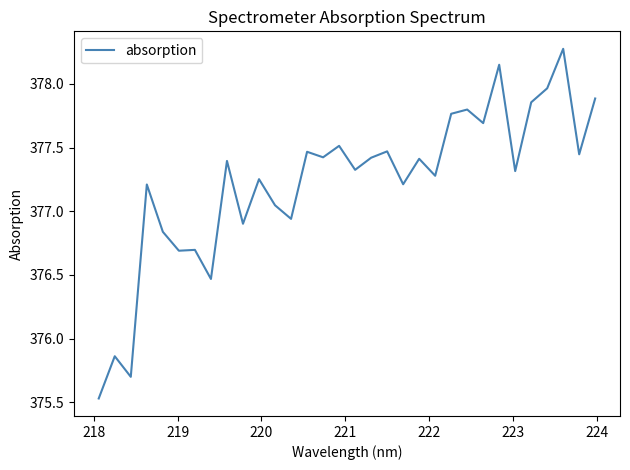

What is the maximum value shown in the chart?

378.3